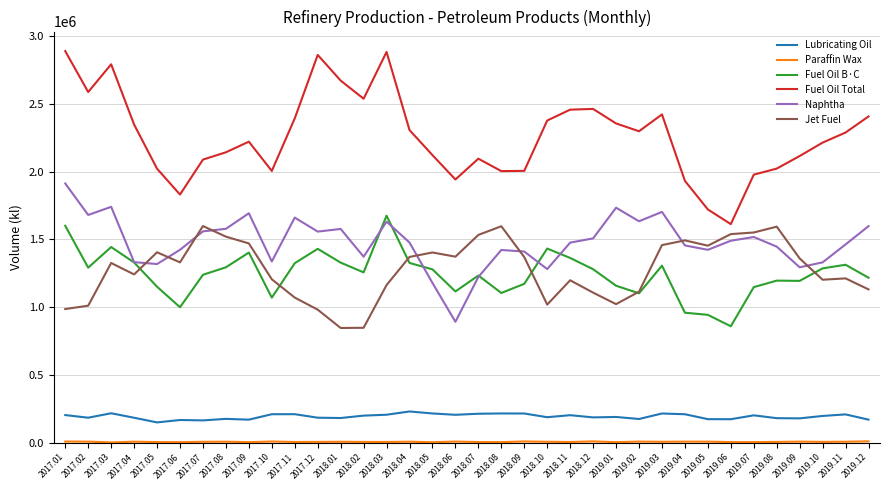

What is the difference between the second highest and minimum values in the Fuel Oil Total series?

1270782